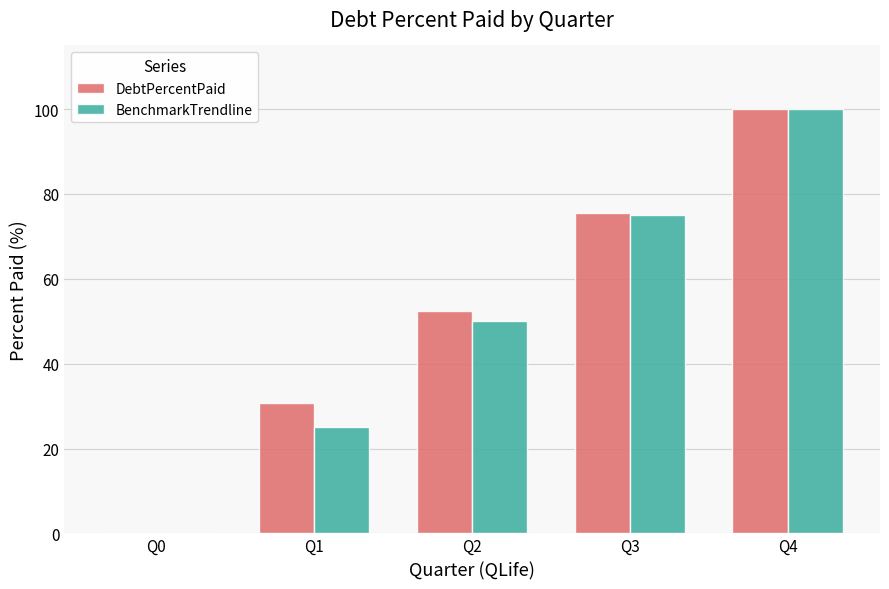

The value of DebtPercentPaid at Q0 is 0.0. True or false?

True